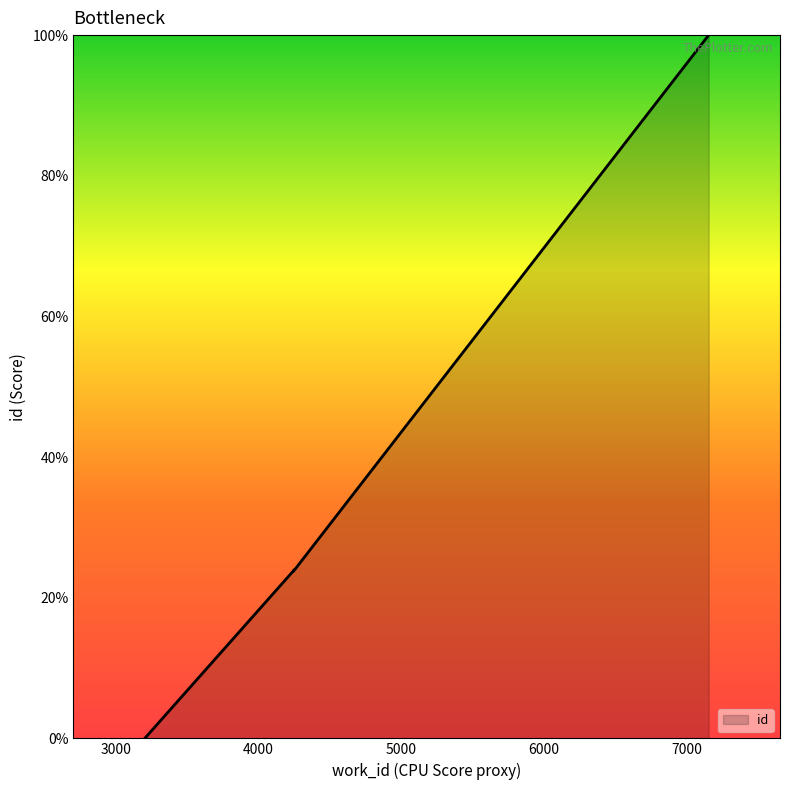

How many lines are shown in the chart?

1